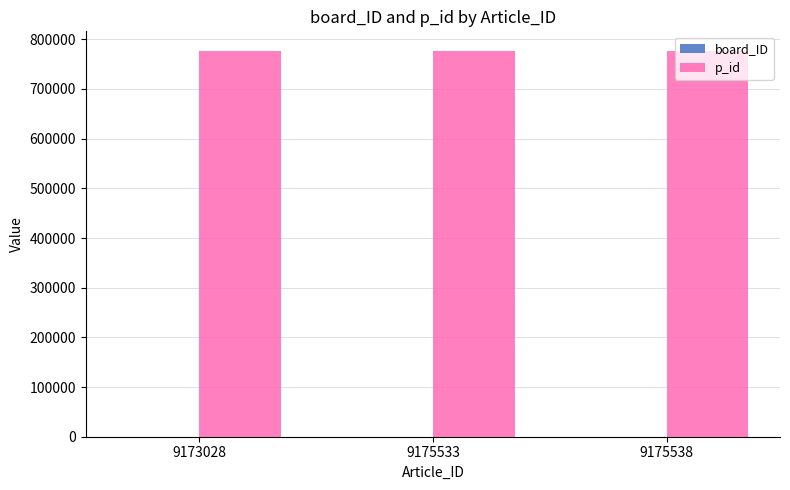

The value of p_id at 9175538 is 1172705. True or false?

False